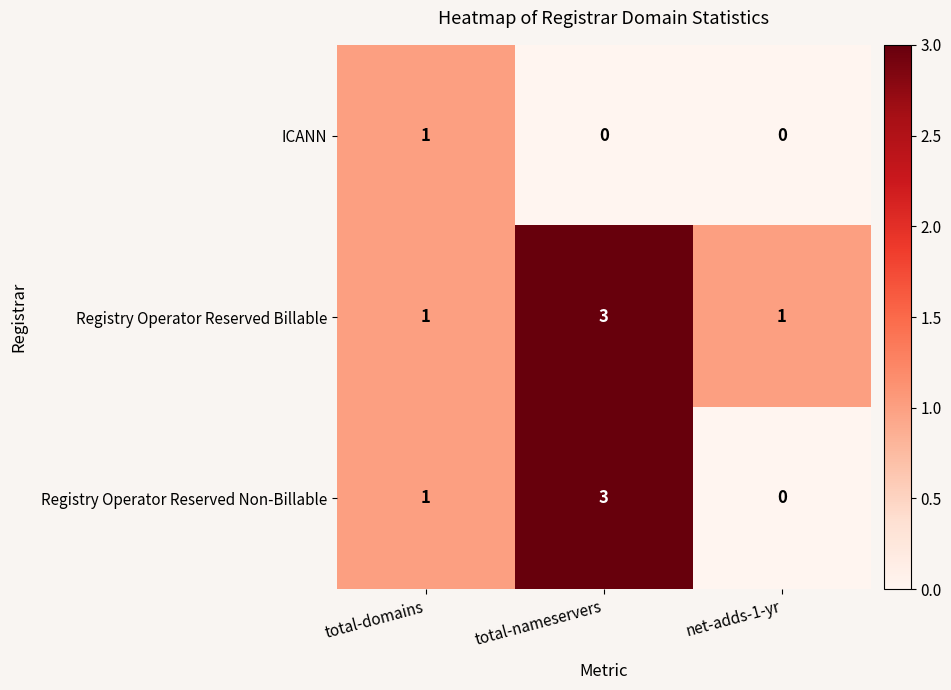

Is it true that Registry Operator Reserved Non-Billable equals 1 at total-domains?

True